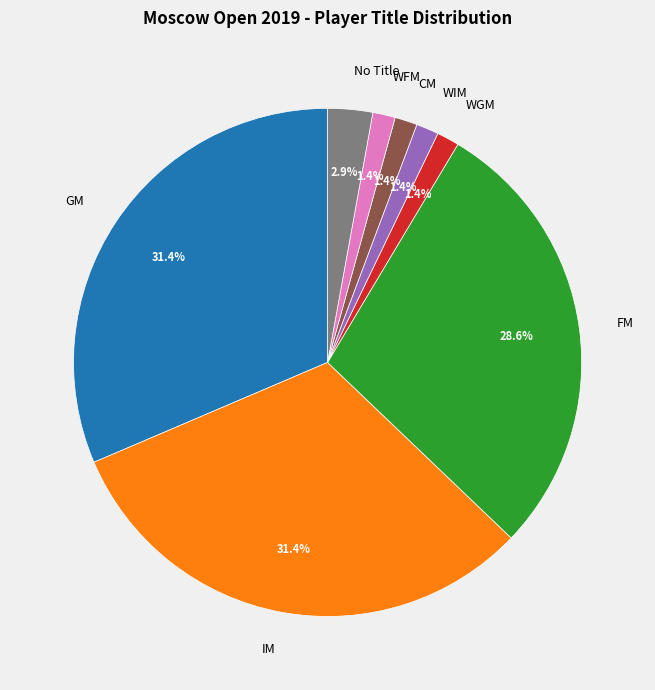

What percentage is NOT represented by CM?

98.6%